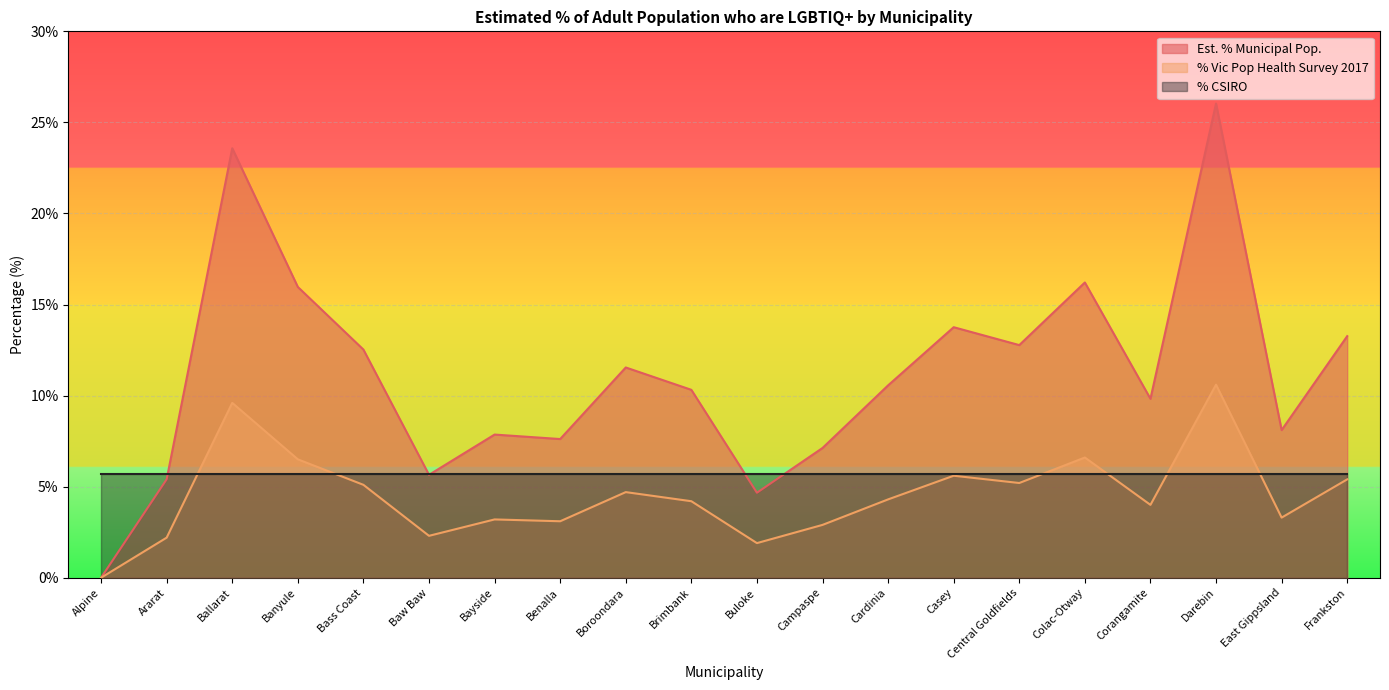

Where is the first local minimum for Est. % Municipal Pop.?

Baw Baw